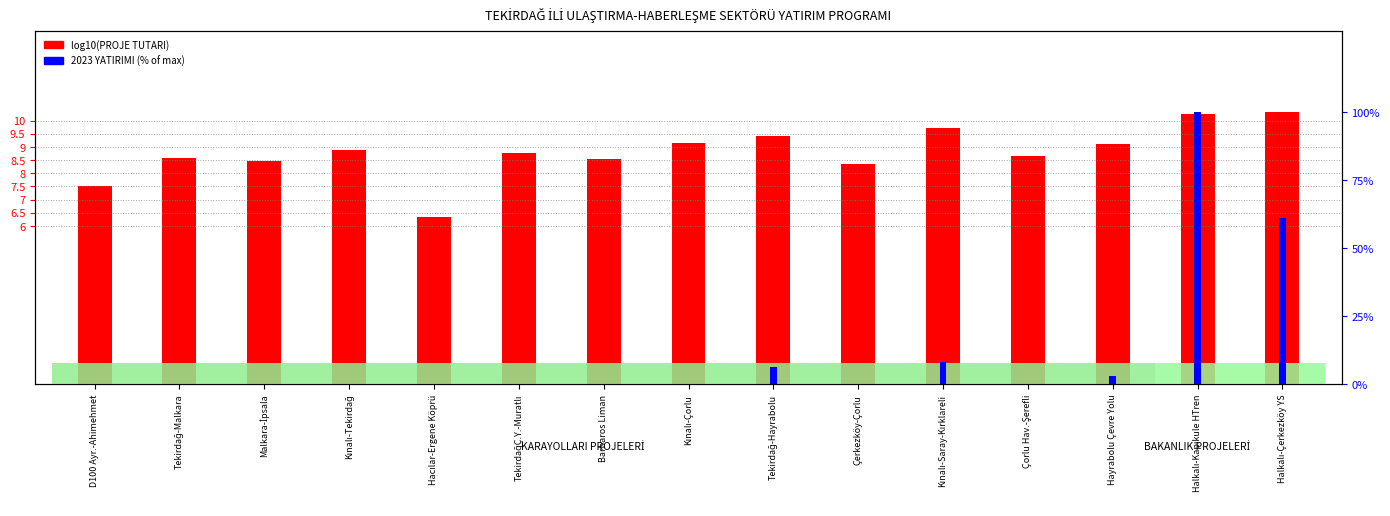

Is it true that 2023 YATIRIMI (% of max) equals 0.0 at Hacılar-Ergene Köprü?

True